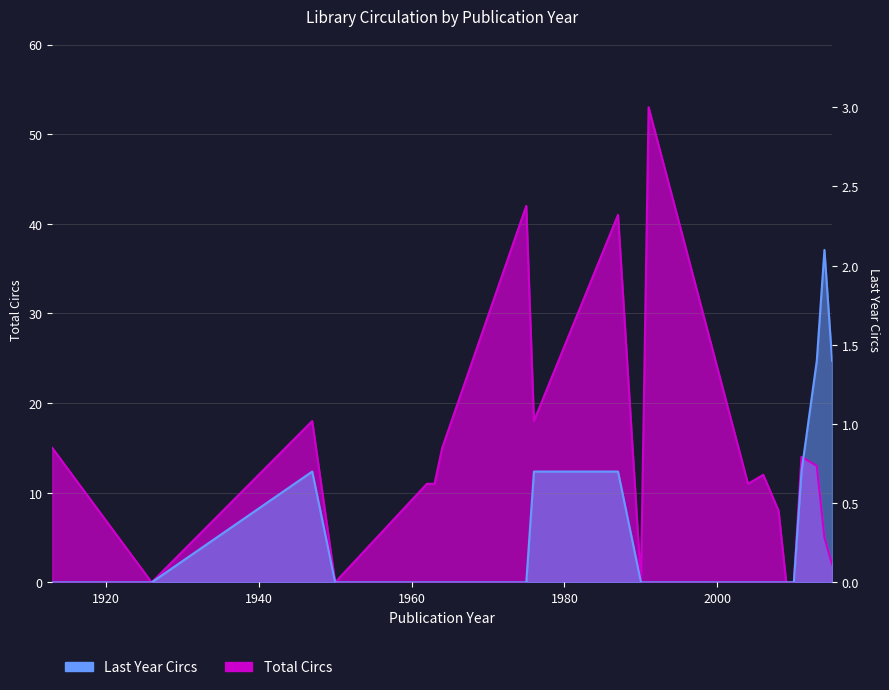

True or false: Last Year Circs has more than 2 points higher than both neighbors.

False